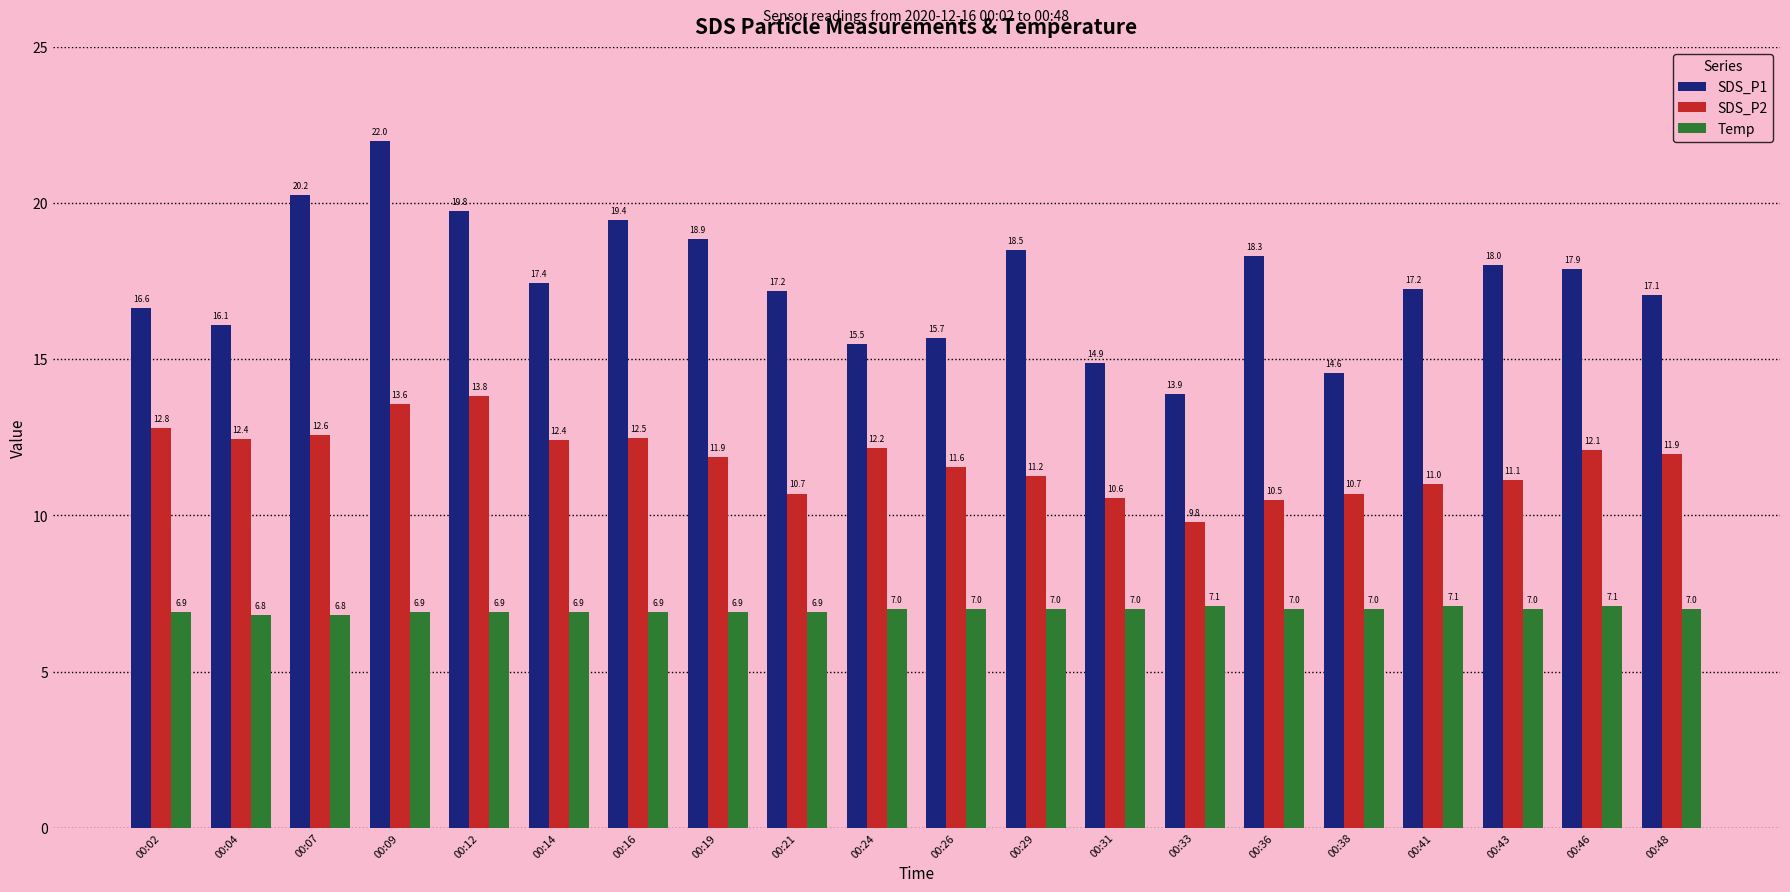

List the series in order of their overall mean, highest first.

SDS_P1, SDS_P2, Temp